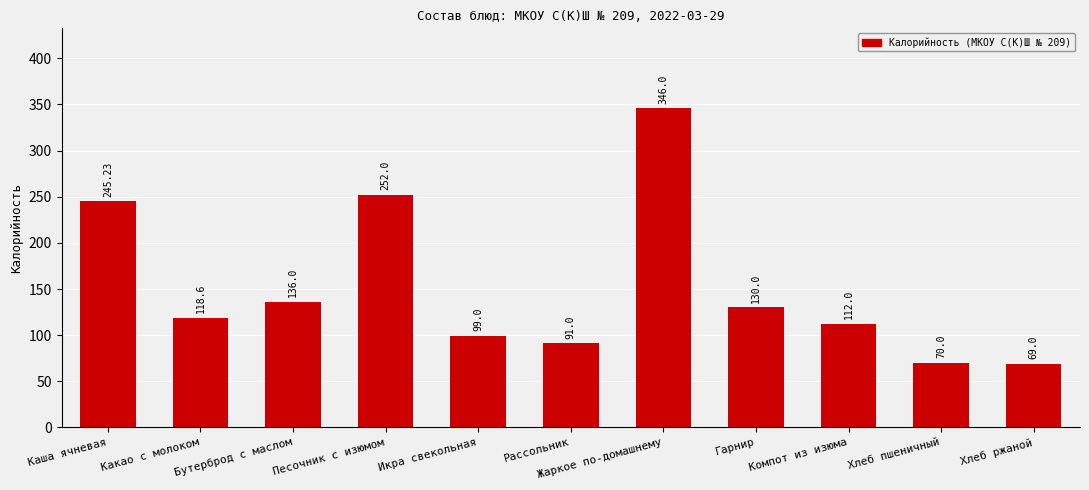

What is the difference between the second highest and minimum values?

183.0